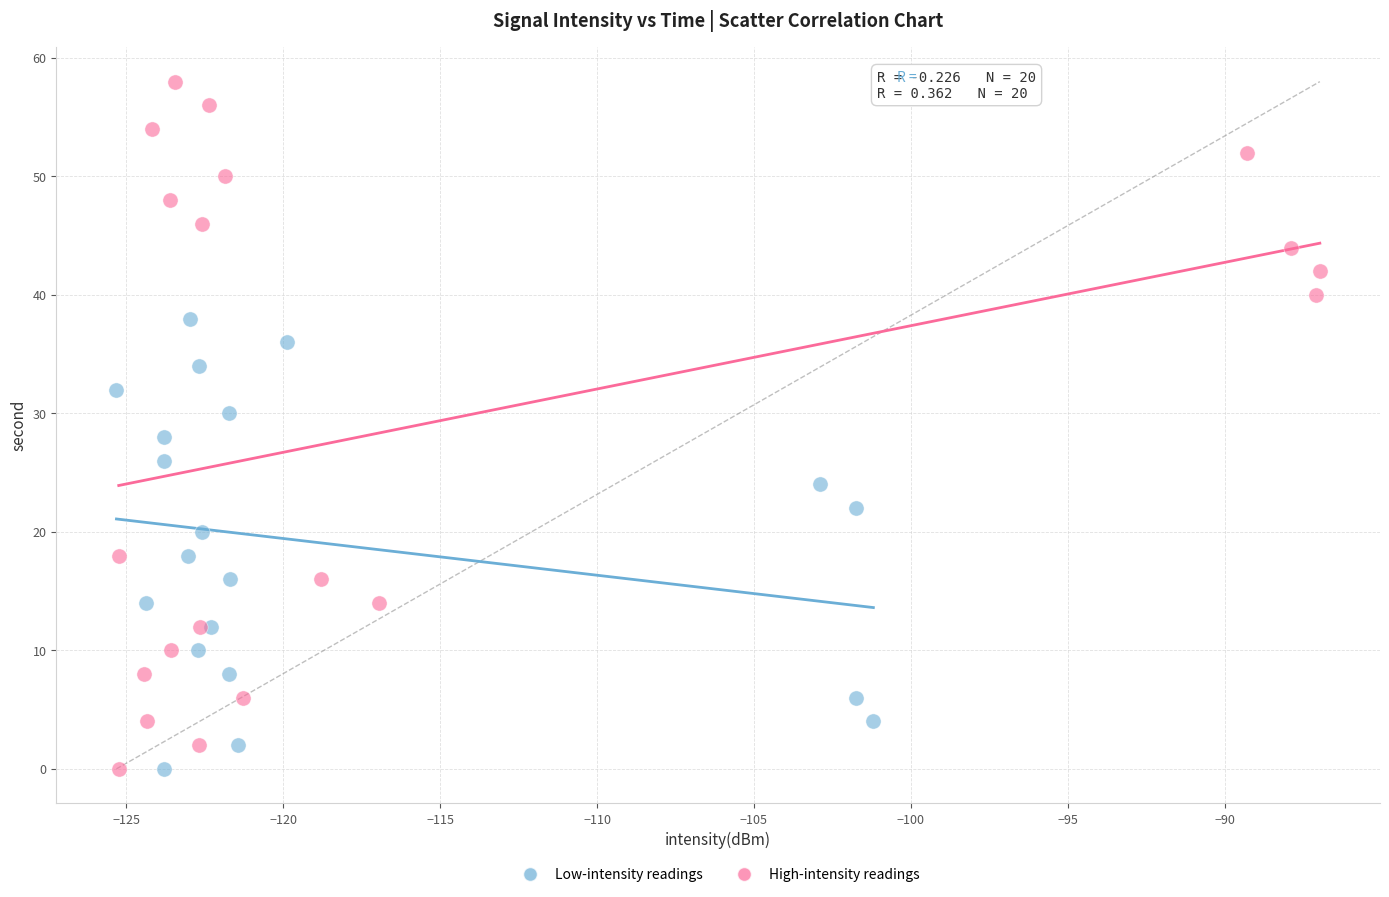

Which series has the largest Y range (max minus min)?

High-intensity readings